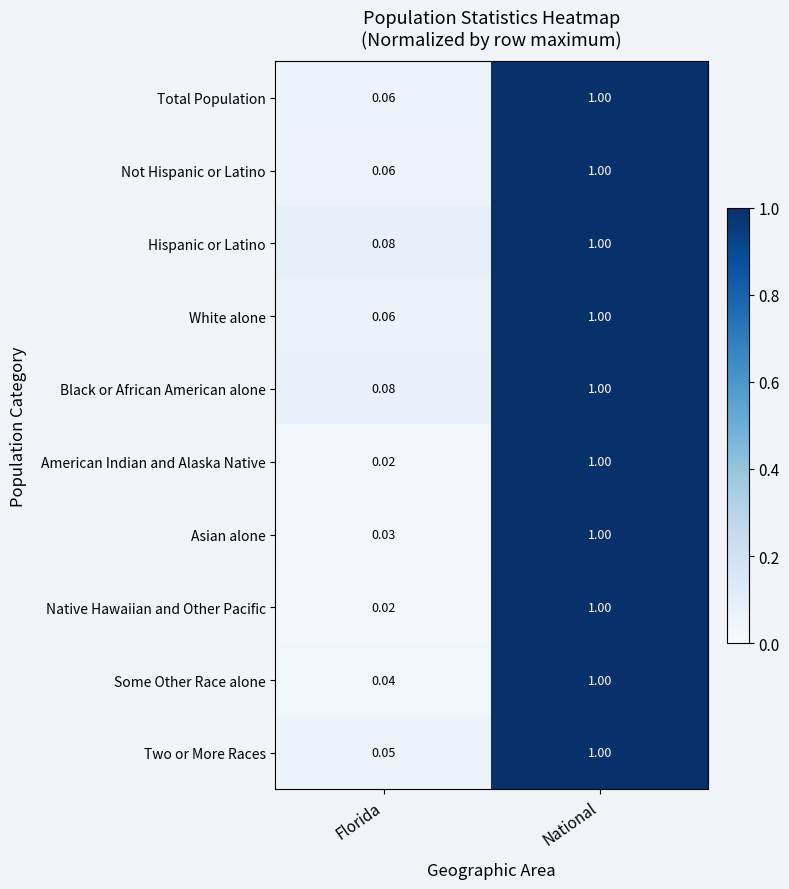

Rank the categories by Black or African American alone value from highest to lowest.

National, Florida